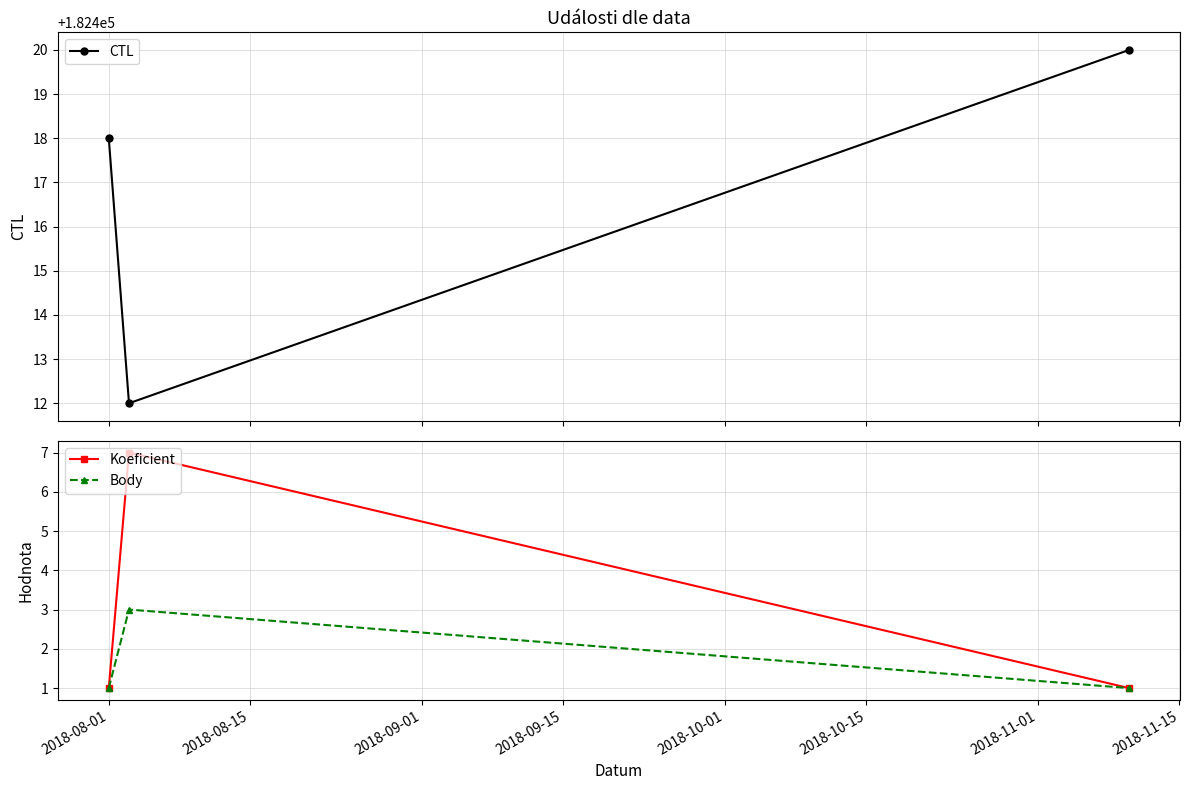

What is the highest value of the Koeficient series?

7